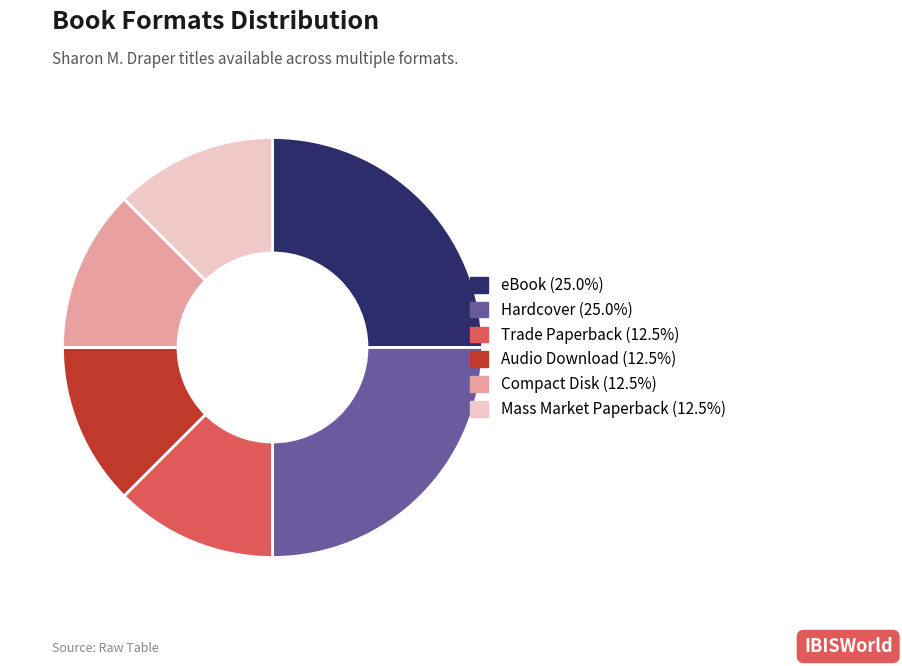

True or false: Hardcover accounts for 18% of the total.

False